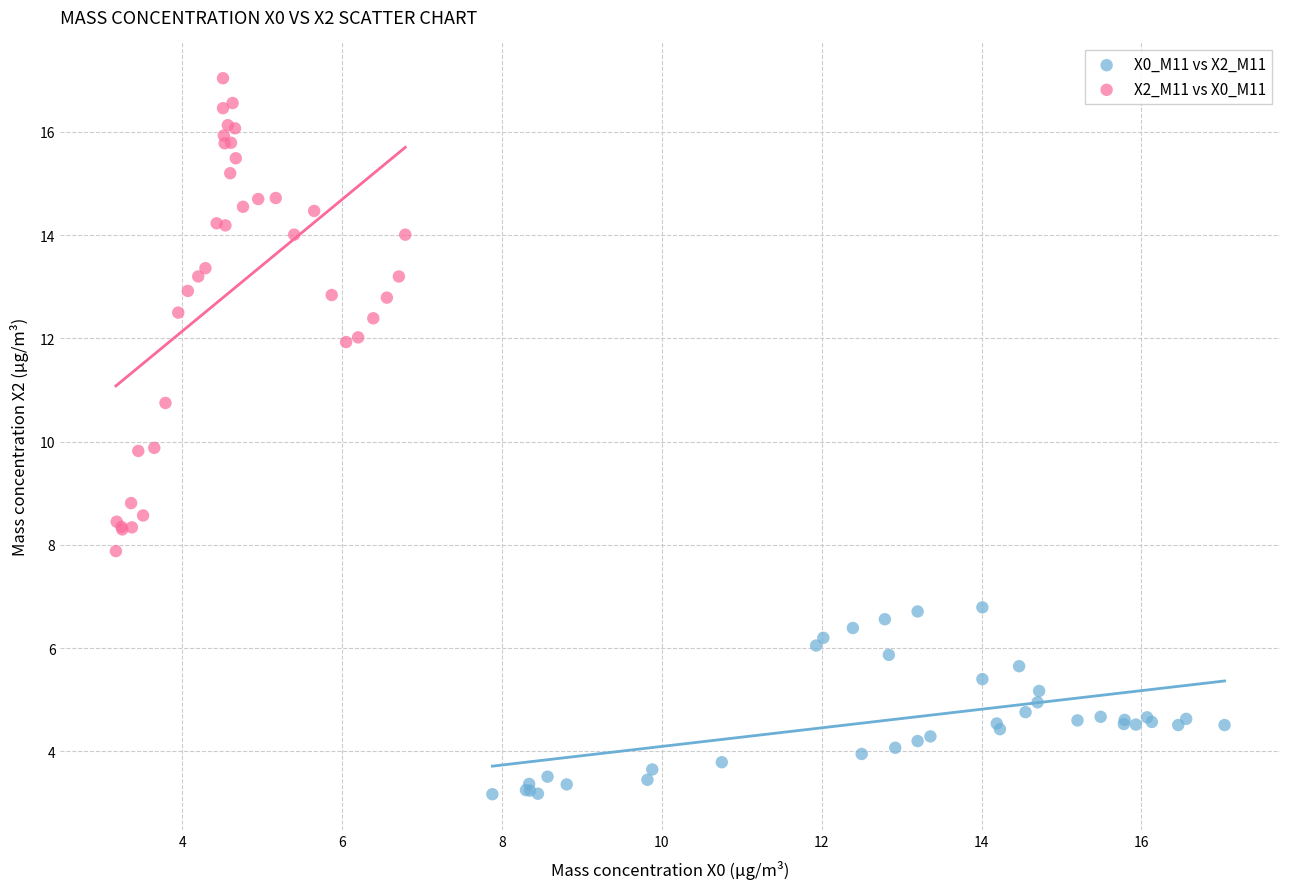

Which series has the widest spread of Y values?

X2_M11 vs X0_M11